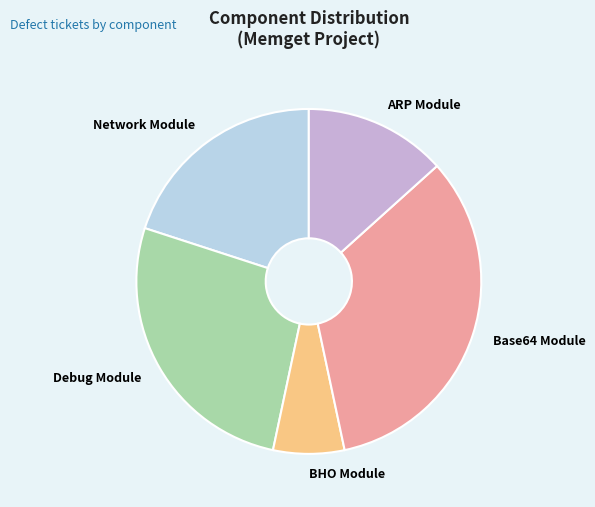

Is the sum of ARP Module and Debug Module greater than half?

No